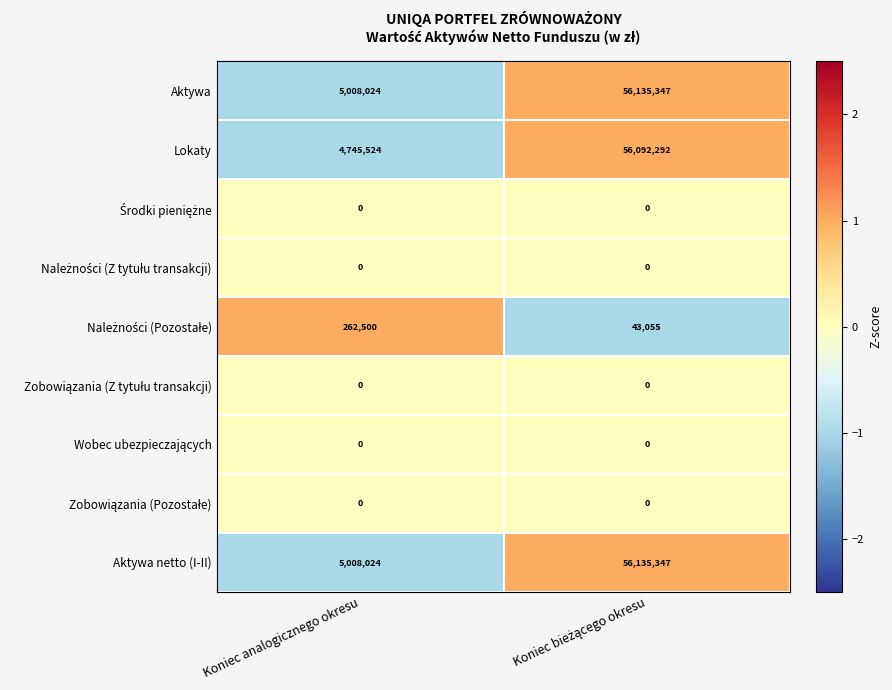

Which series has the widest spread of values?

Lokaty